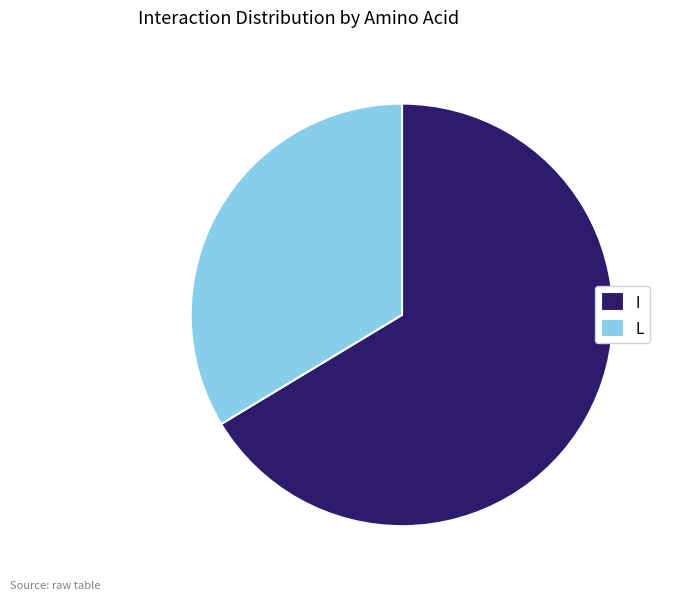

Which category has the smallest portion of the pie?

L